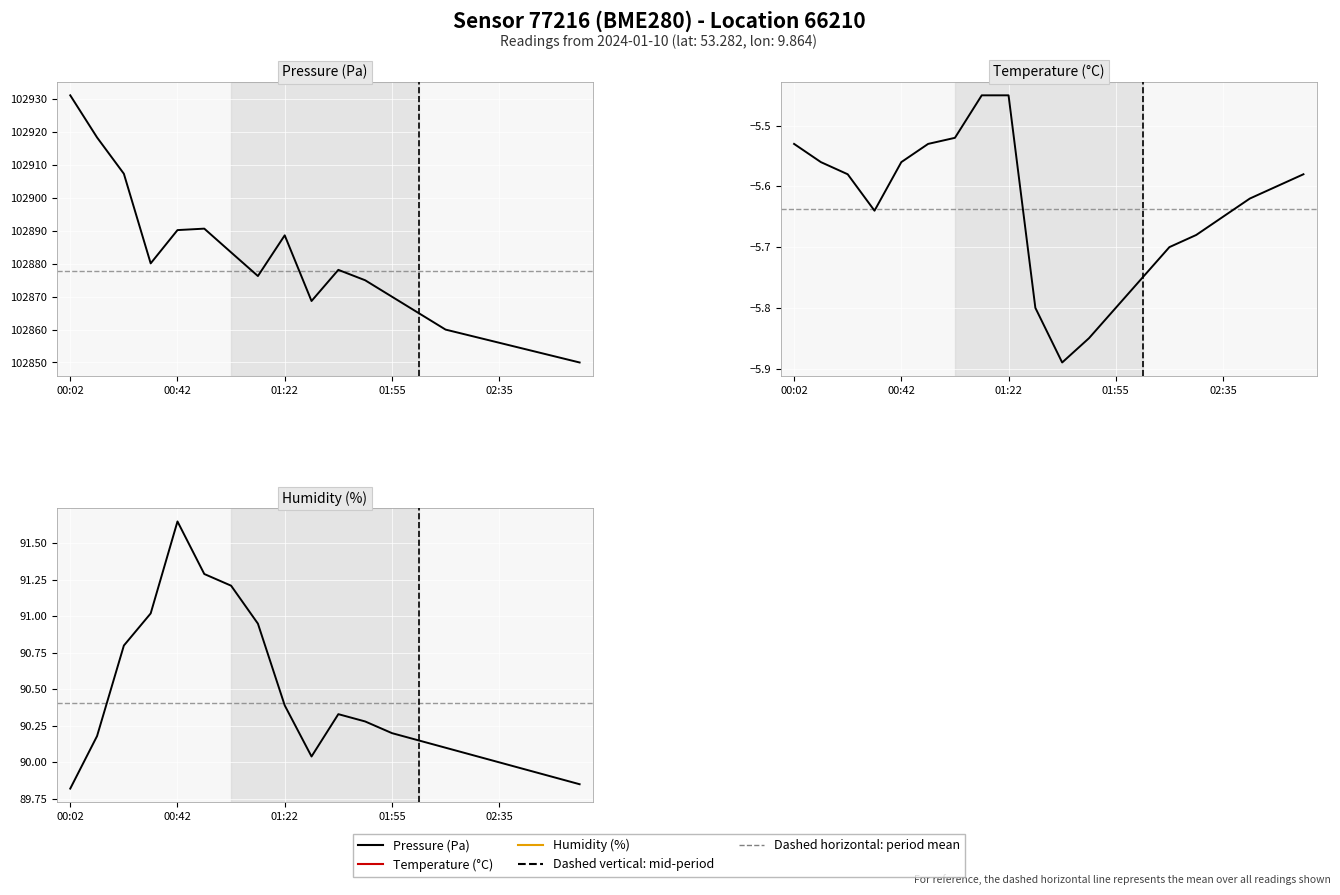

What is the greatest value displayed?

102931.2